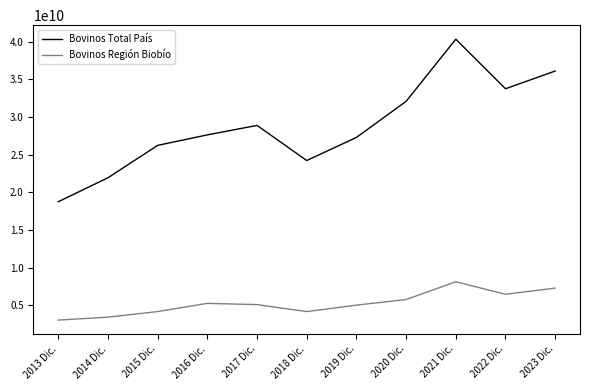

At which category is the sum across all series the highest?

2021 Dic.